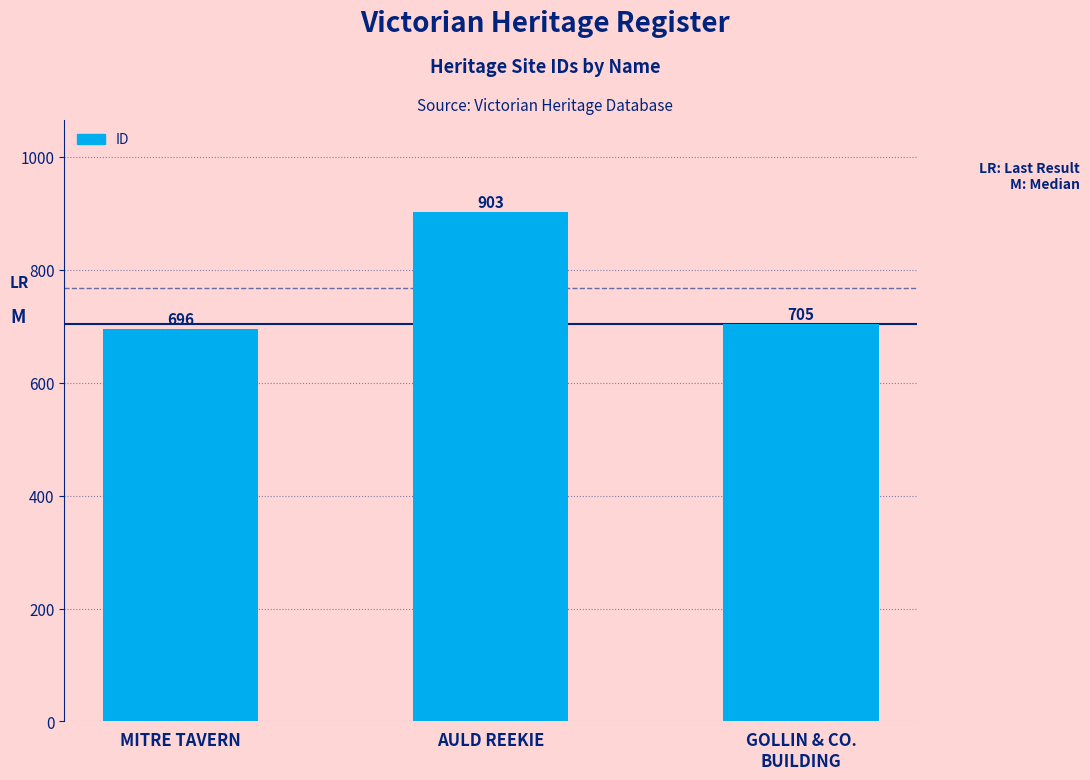

What is the minimum value shown in the chart?

696